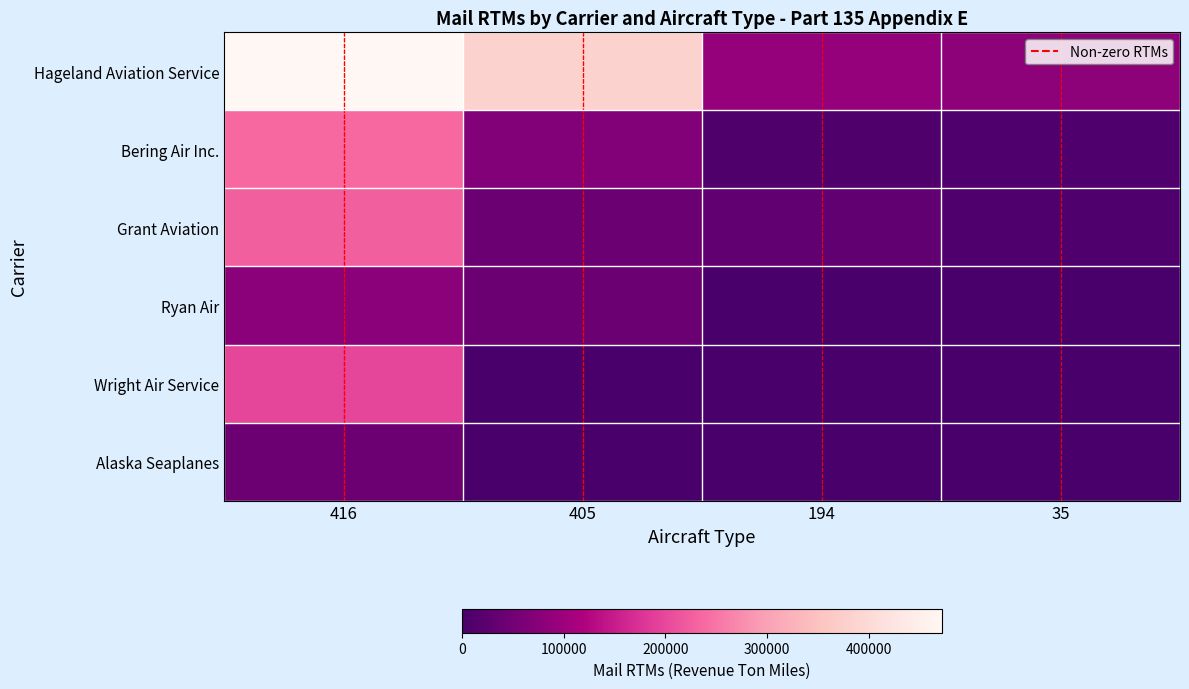

At how many categories does at least one series exceed 439234?

1